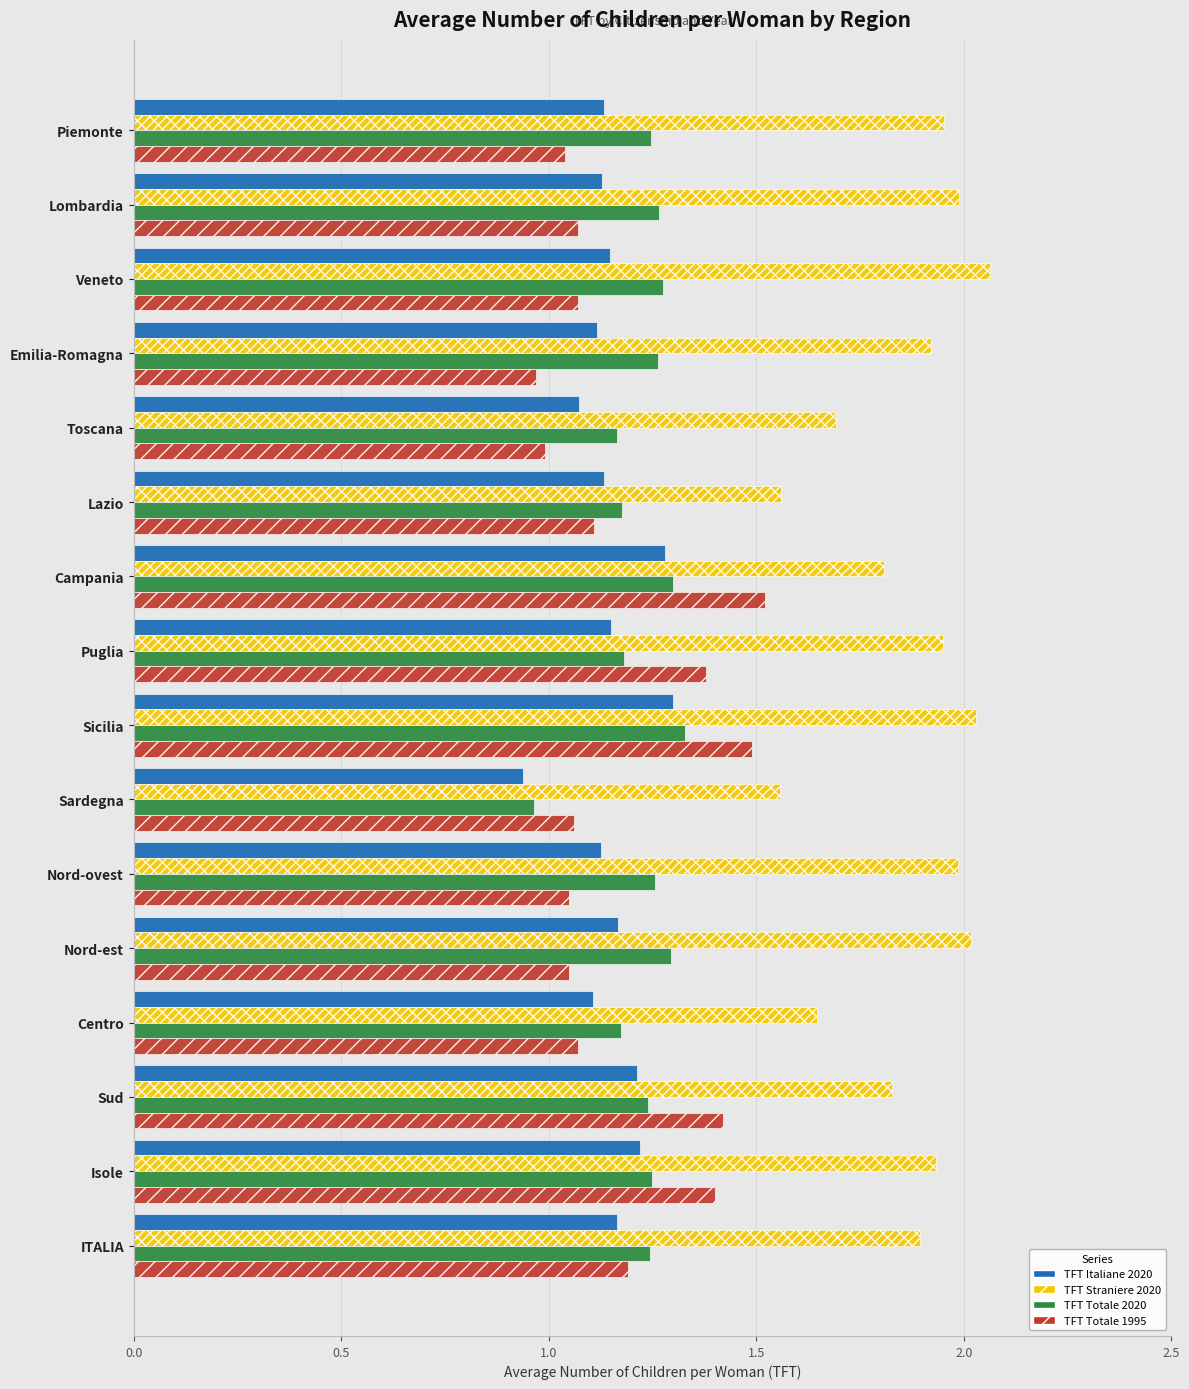

What is the spread (max minus min) of values at Campania?

0.5